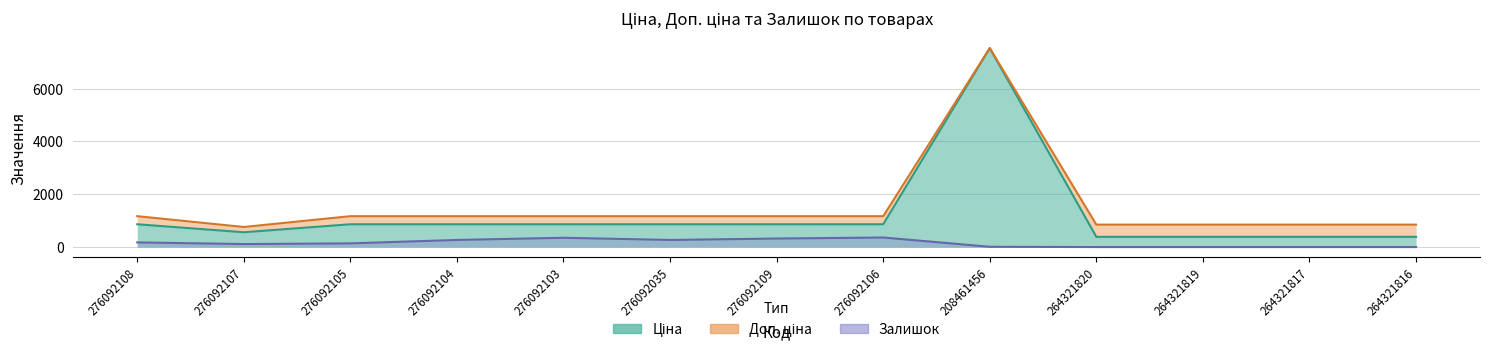

Count the number of data series in this chart.

3